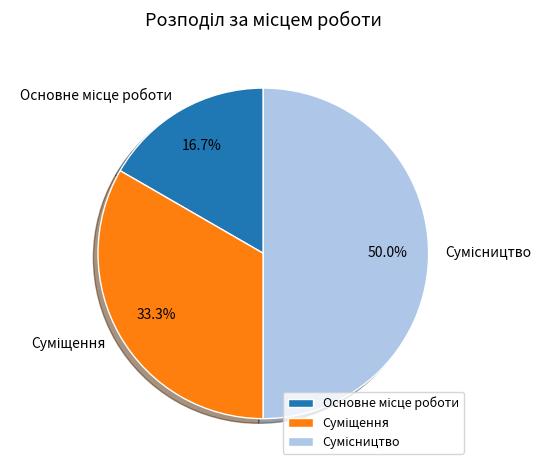

How many segments does this pie chart have?

3